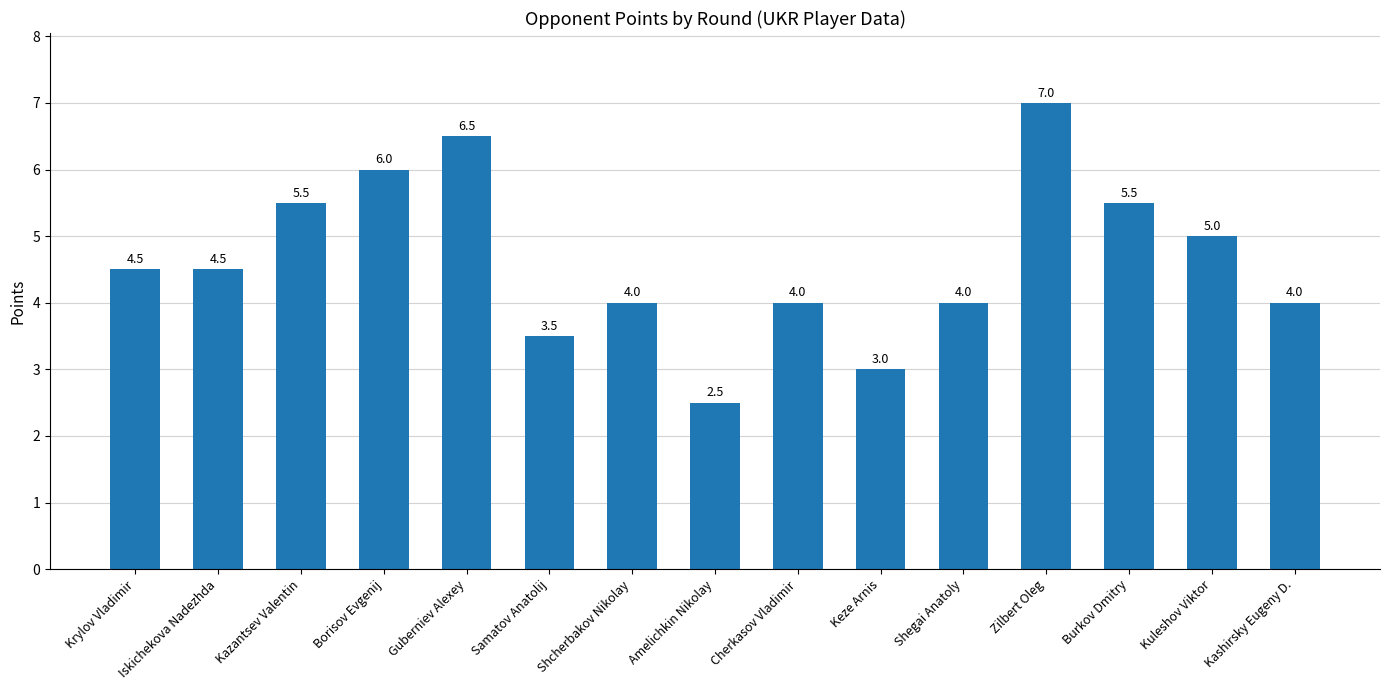

At which label does the data first exceed 4?

Krylov Vladimir